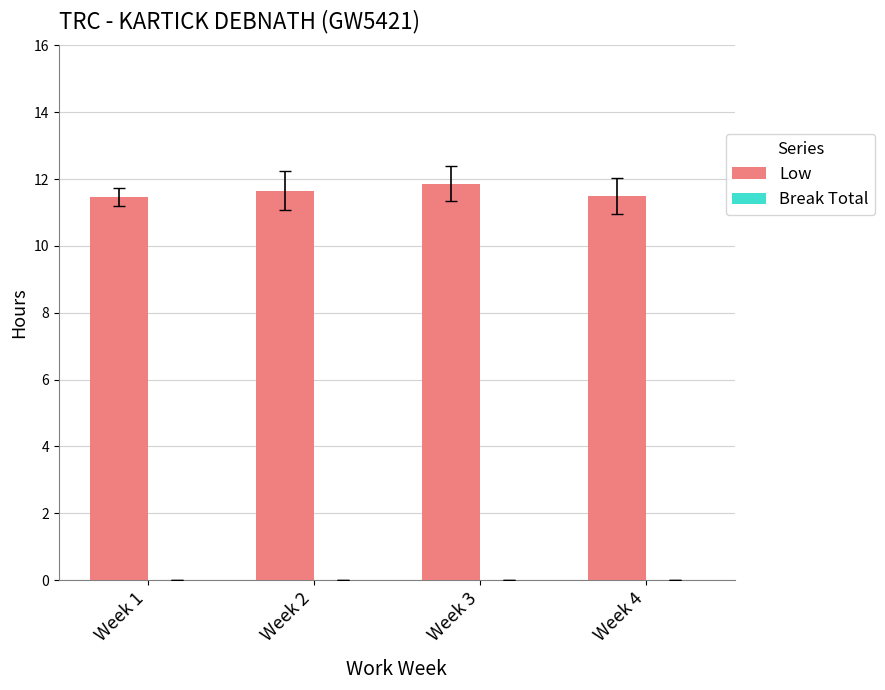

Reading left to right, transcribe all the data shown in this chart.

Week 1=11.5	Week 2=11.7	Week 3=11.9	Week 4=11.5